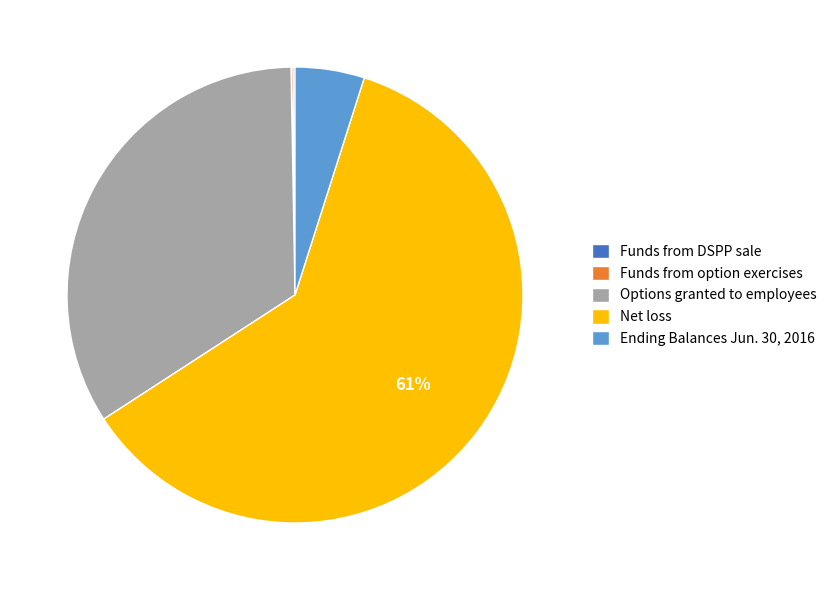

The Net loss slice represents 73% of the pie. True or false?

False